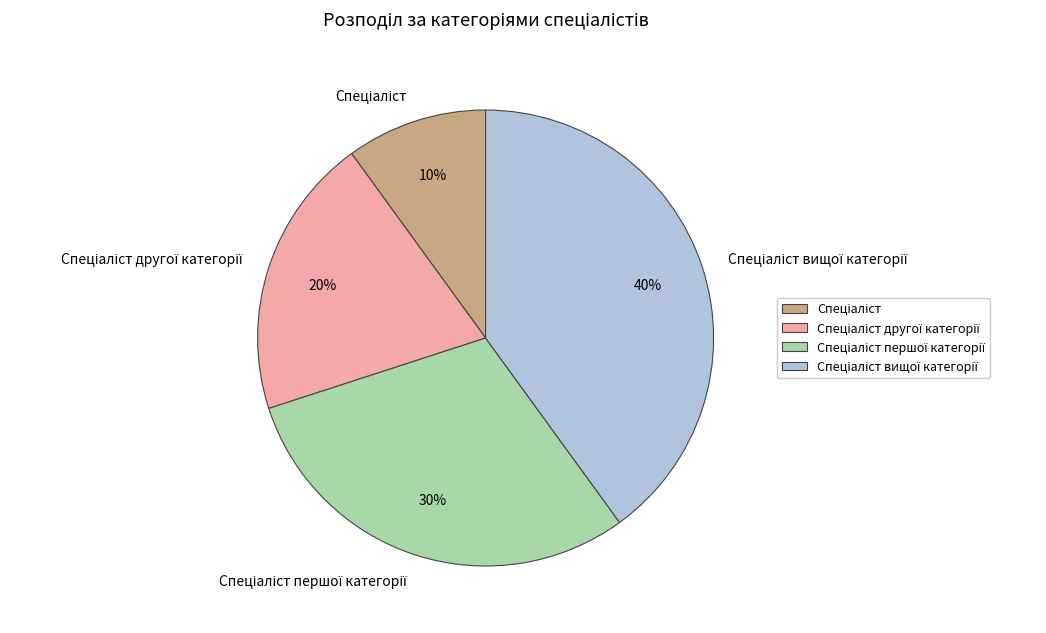

To the nearest percent, what is the difference between the largest and smallest slice percentages?

30%